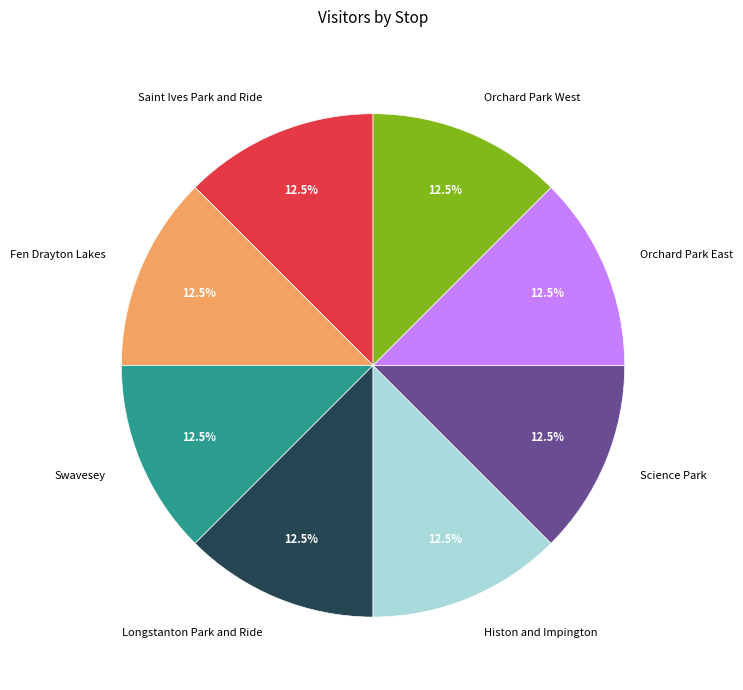

What is the ratio of the value at Orchard Park West to the value at Saint Ives Park and Ride?

1.0